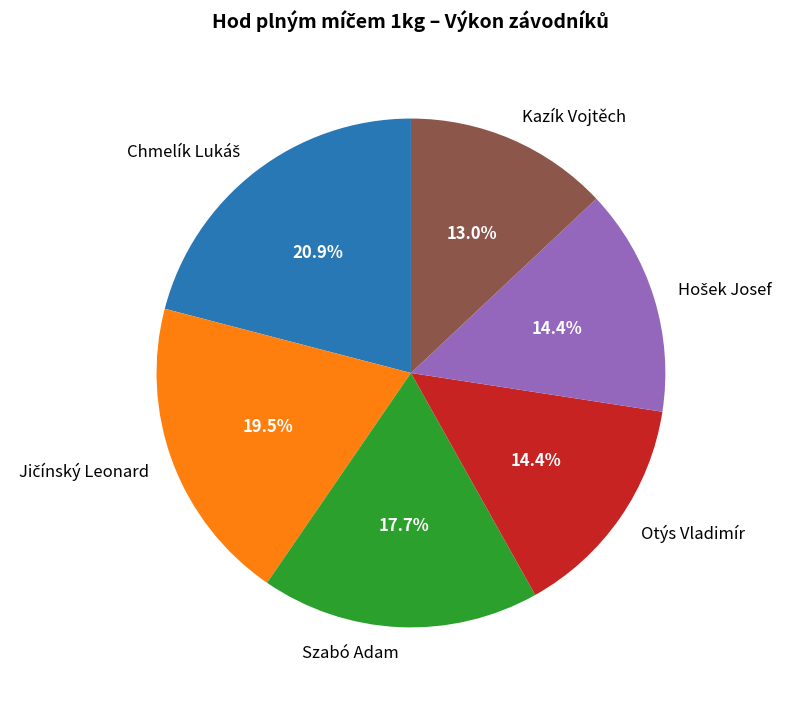

Do Szabó Adam and Kazík Vojtěch together represent more than half of the pie?

No